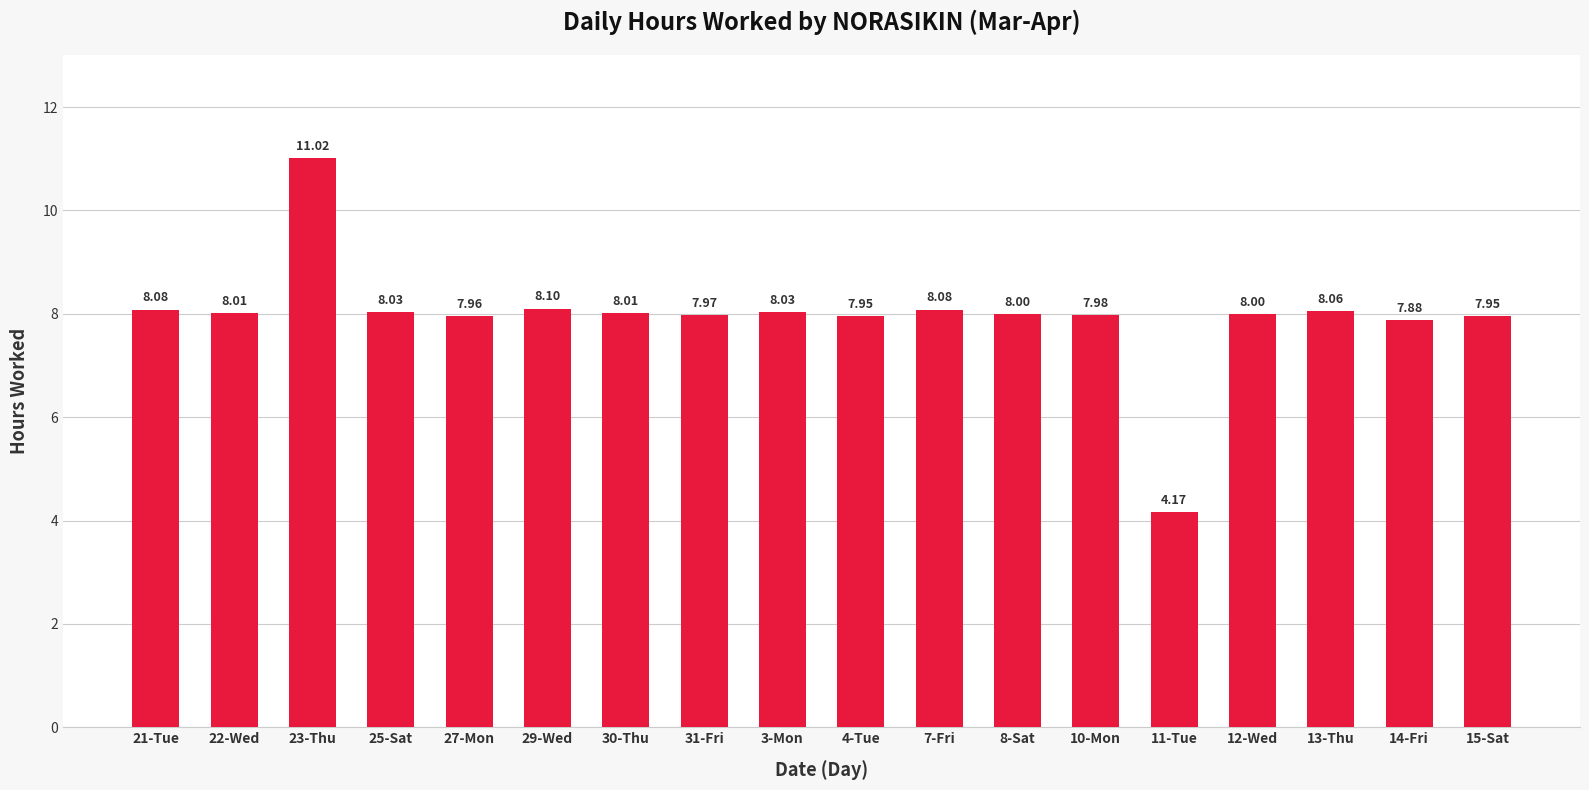

What is the difference between the maximum and second lowest values?

3.1